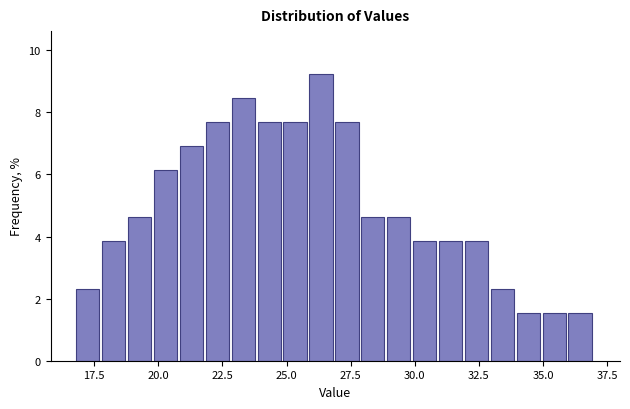

Around what value on the x-axis is the tallest bar? Give the approximate position of its centre, as read against the axis.

26.5